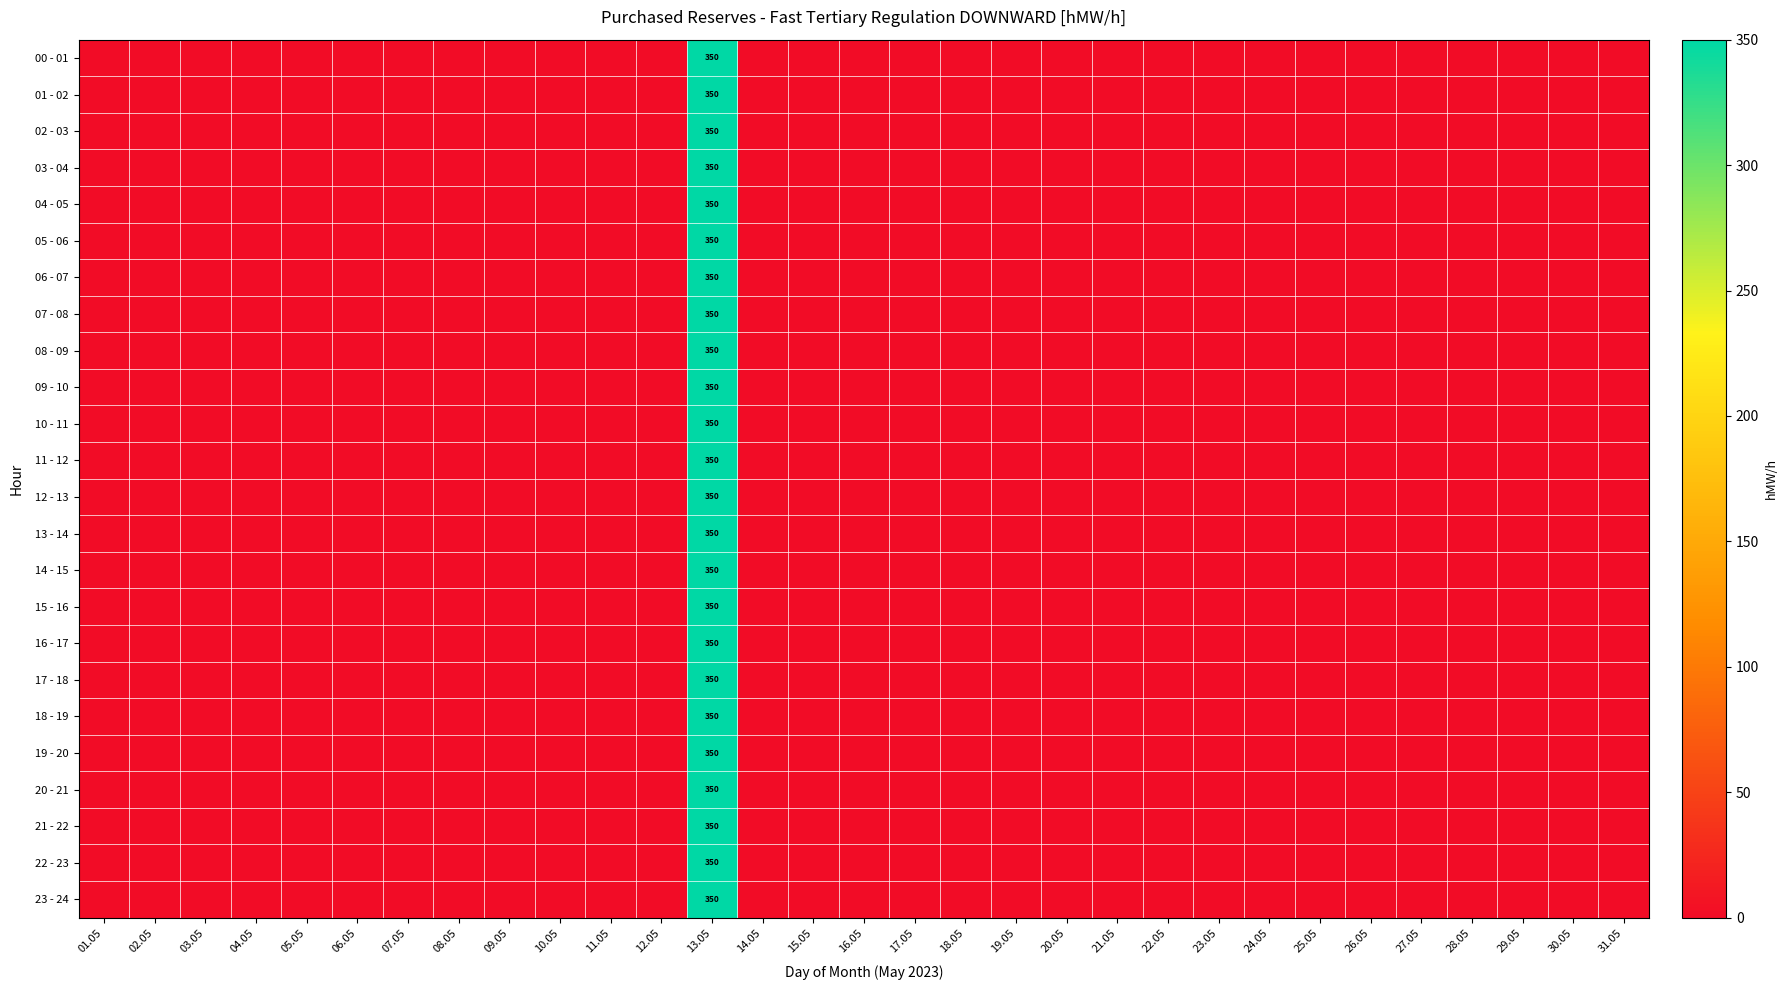

At how many categories does at least one series exceed 46?

1